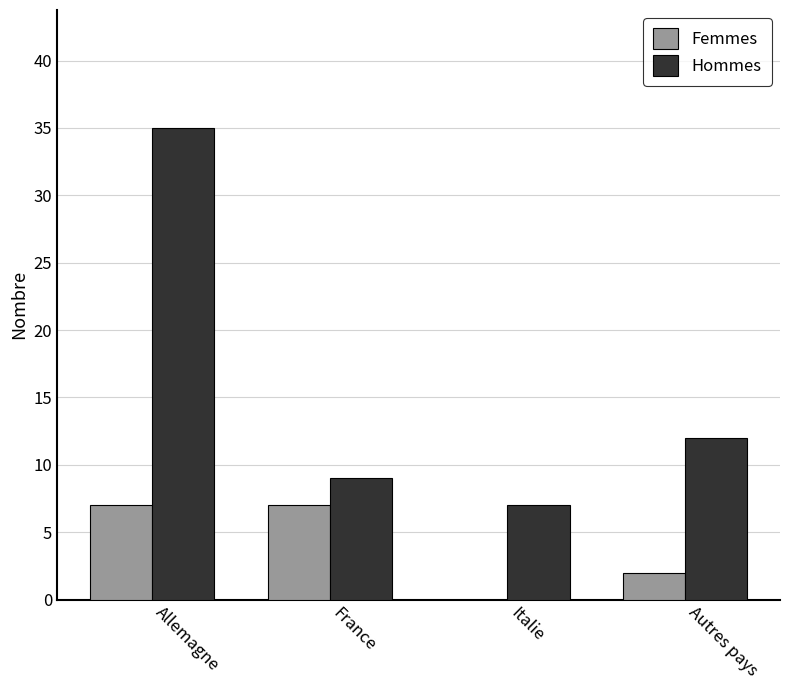

Between Italie and Autres pays, which series saw the biggest shift?

Hommes